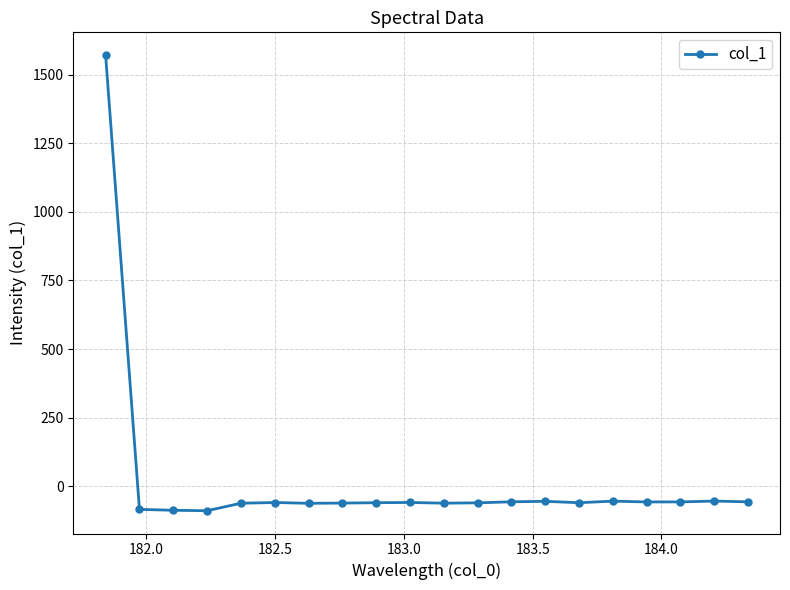

What is the sum of all values?

364.2